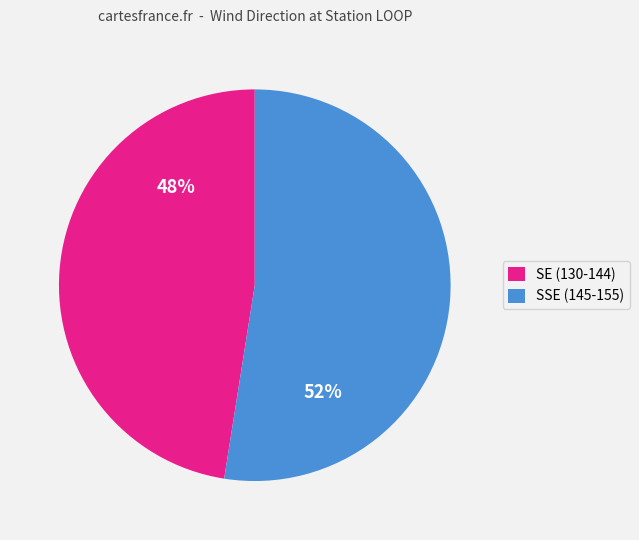

Do SE (130-144) and SSE (145-155) together represent more than half of the pie?

Yes